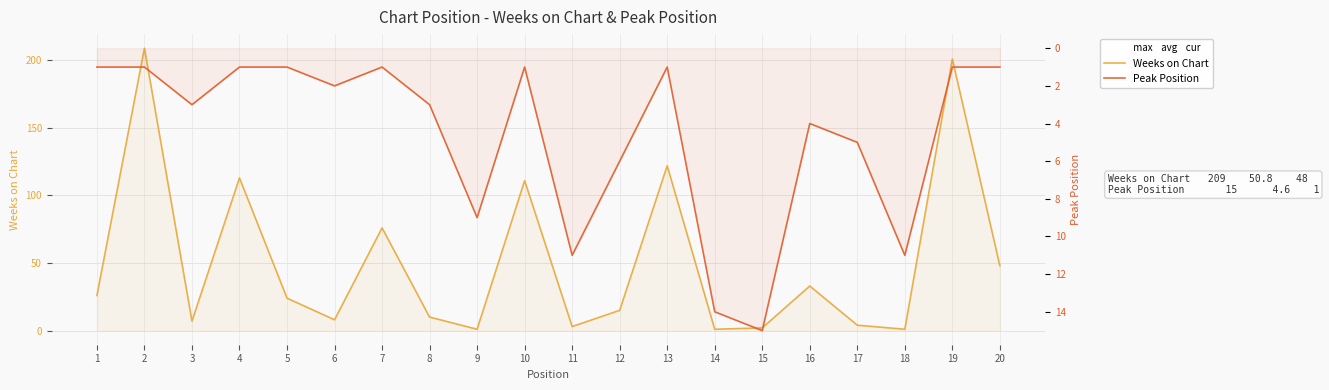

How many interior local valleys does the Weeks on Chart series have?

6